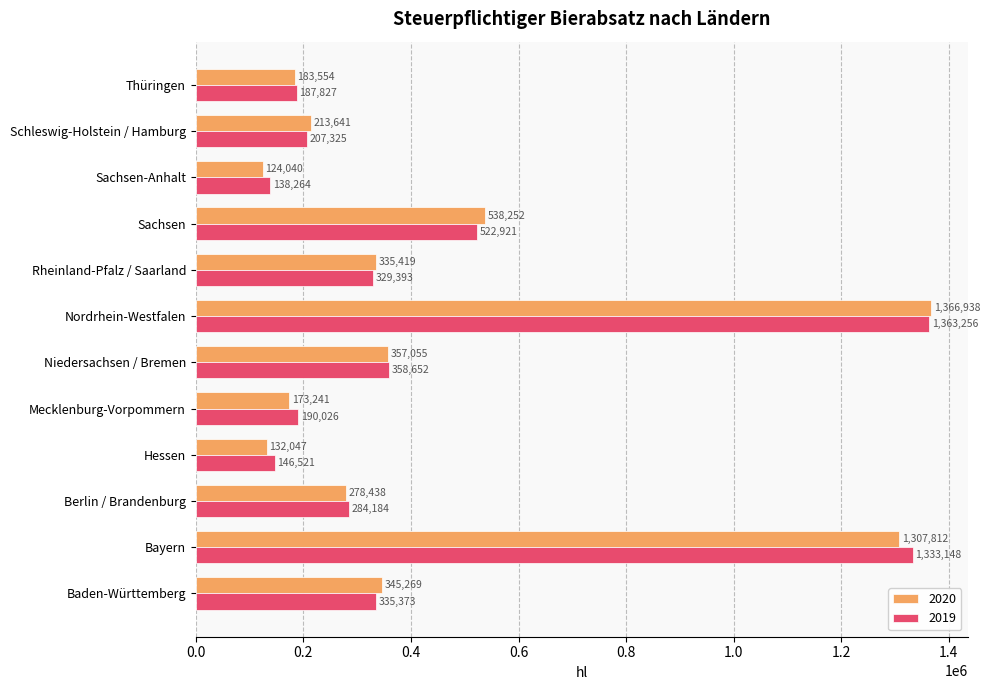

At how many categories does at least one series exceed 270096?

7